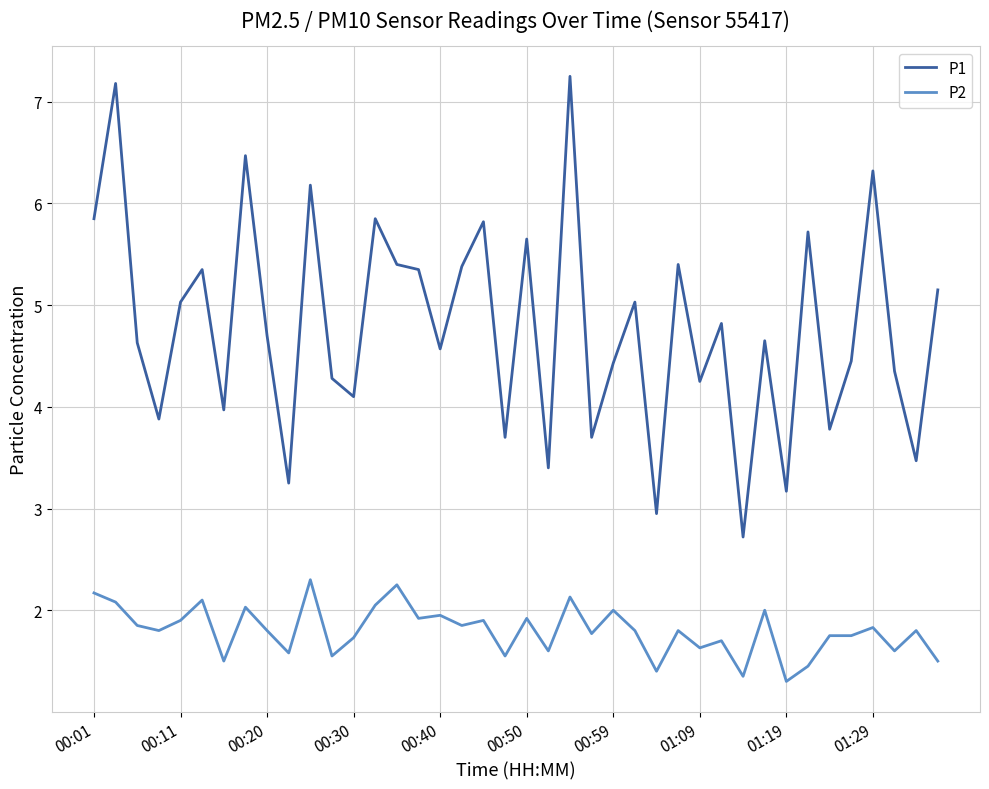

What is the minimum value shown in the chart?

1.3